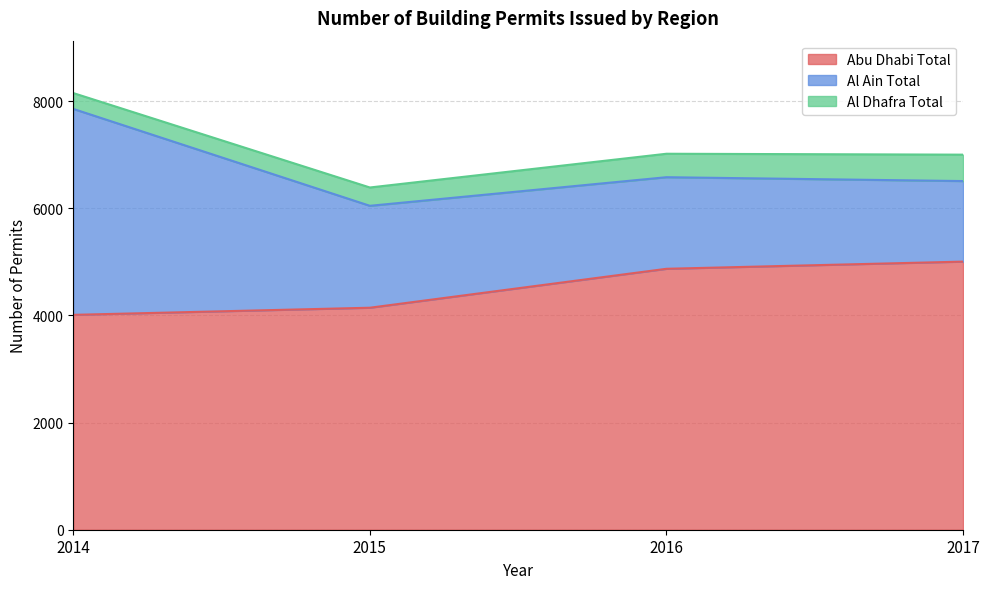

True or false: Al Ain Total and Al Dhafra Total cross at least once.

False